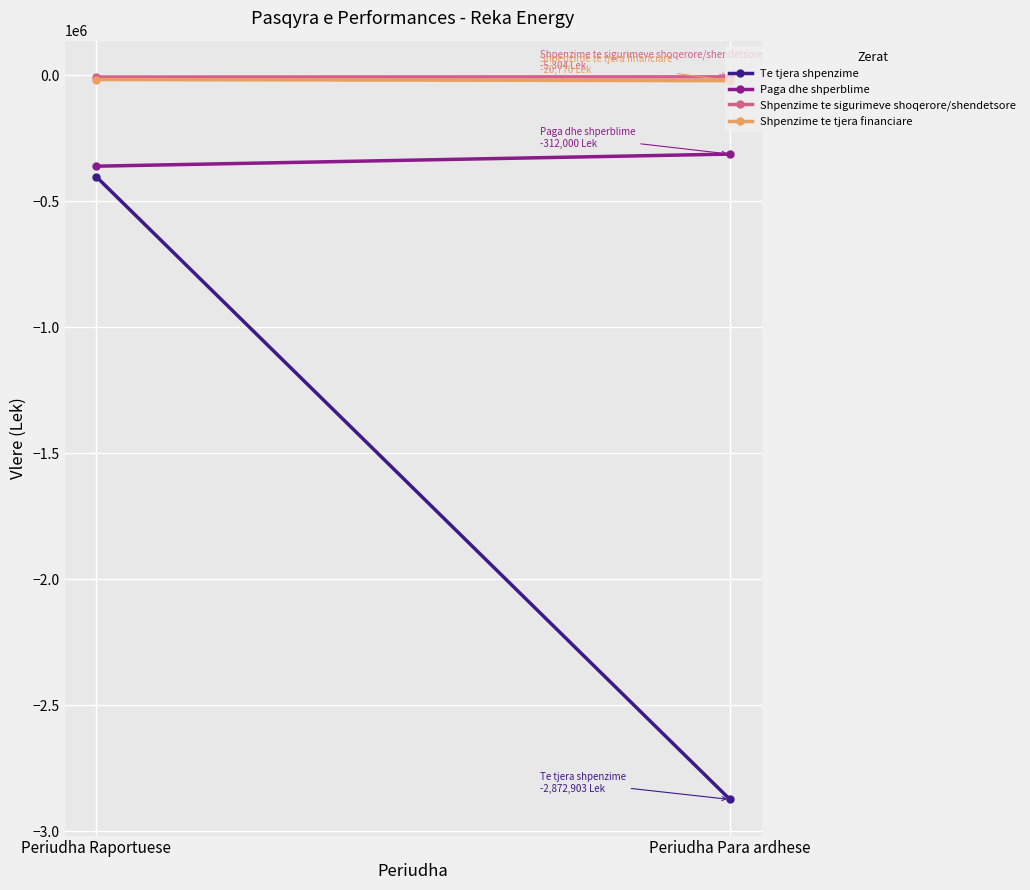

At how many categories does at least one series exceed -914368?

2